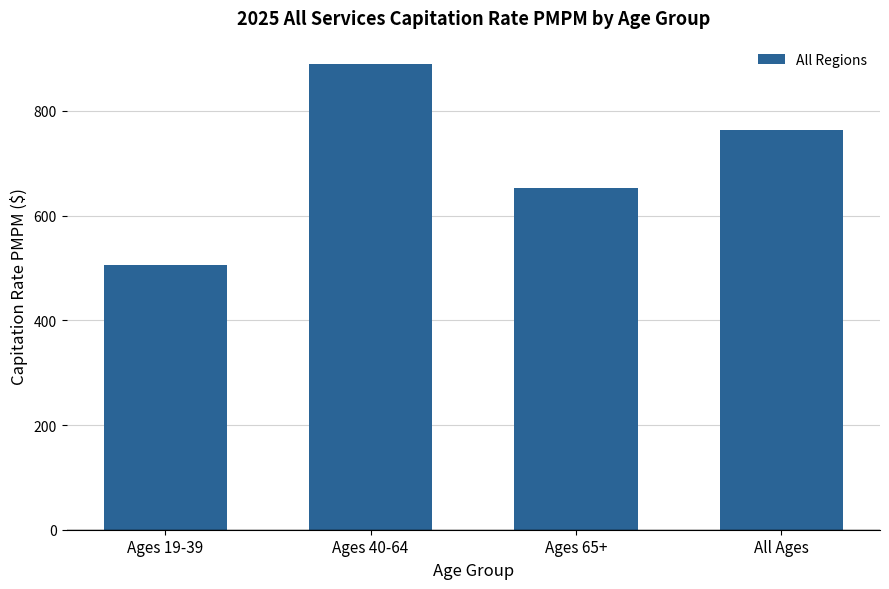

What is the value of the 3rd bar from the left?

652.9